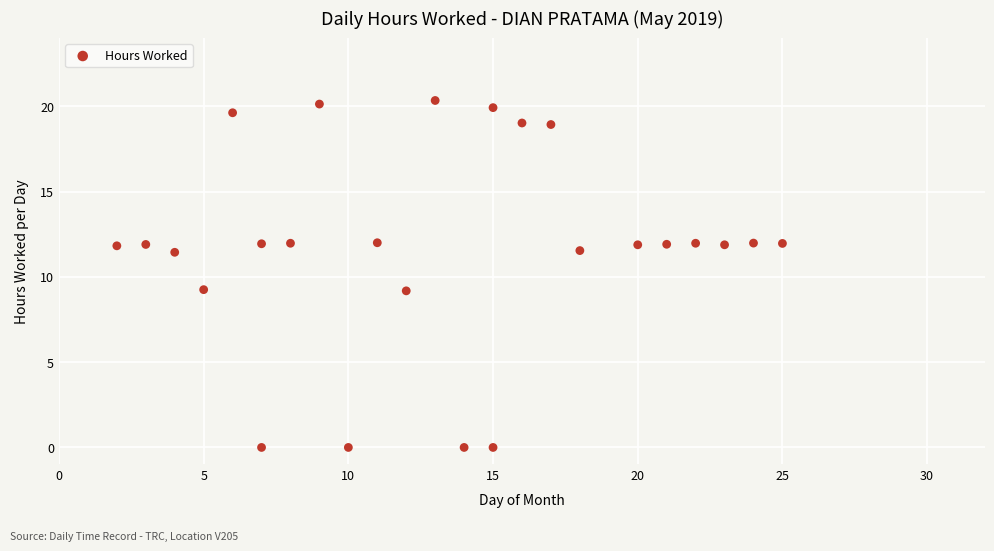

What is the range of X values (max minus min)?

23.0